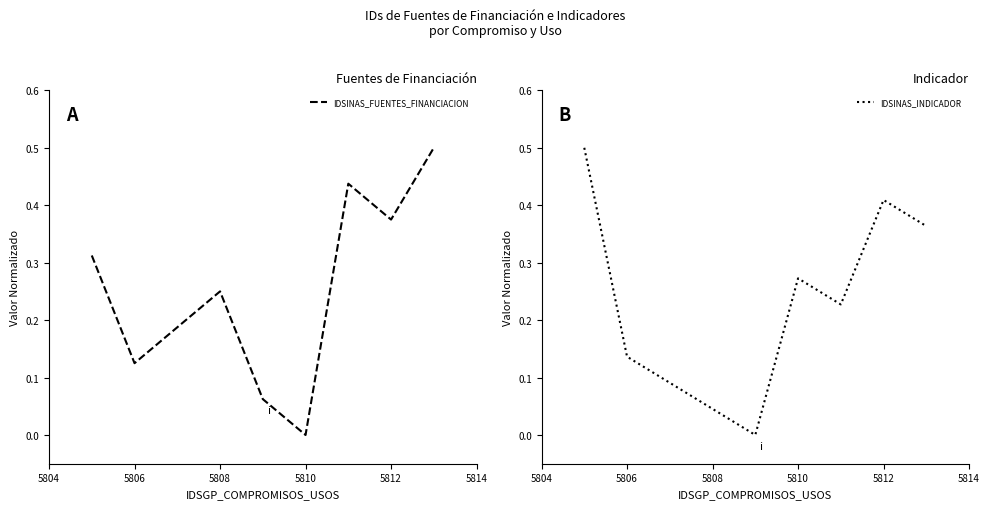

What is the highest value of the IDSINAS_FUENTES_FINANCIACION series?

0.5